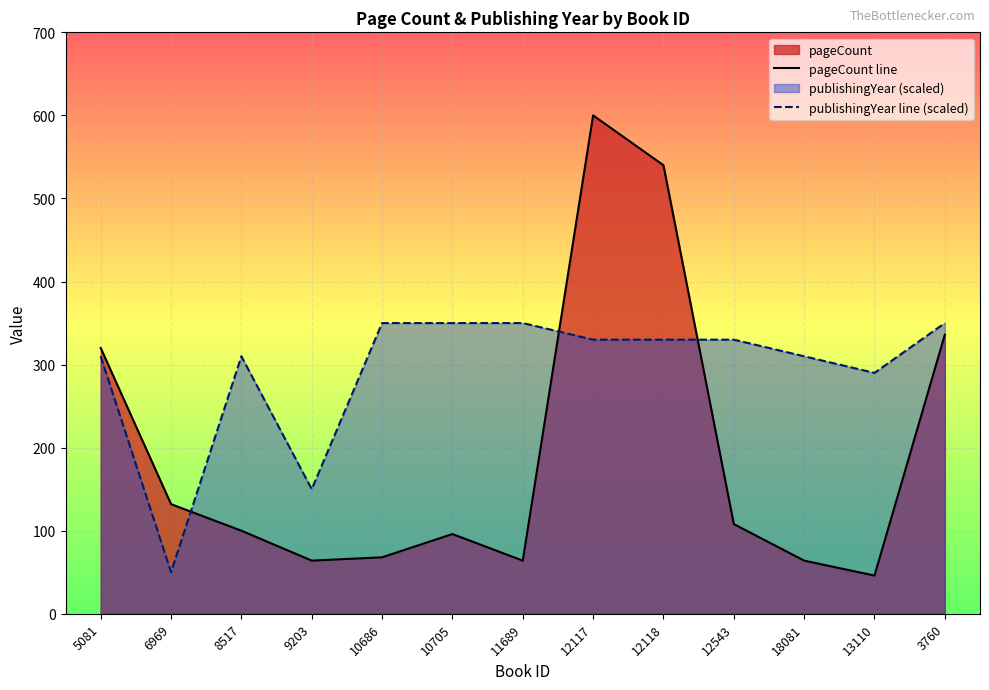

At which label is publishingYear line (scaled) closest to 199?

9203